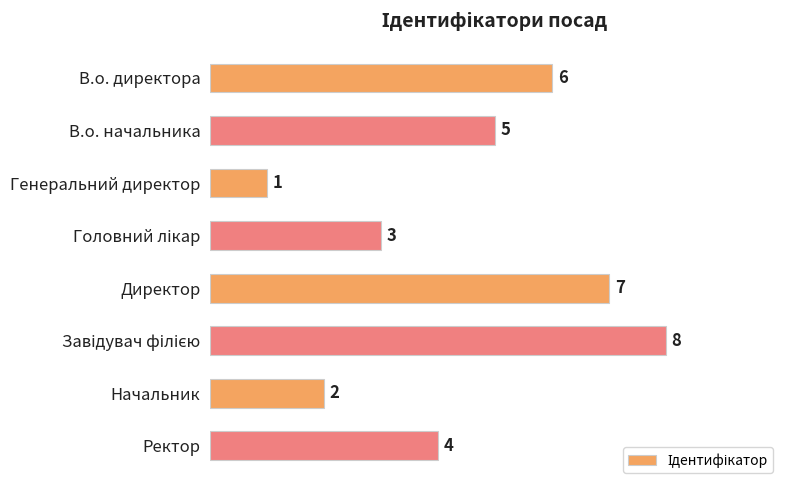

What is the difference between the second highest and minimum values?

6